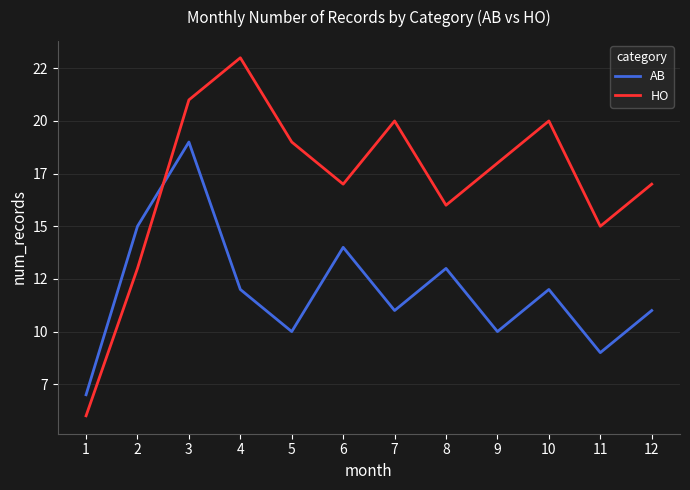

Reading right to left, transcribe all the data shown in this chart.

AB: 12=11	11=9	10=12	9=10	8=13	7=11	6=14	5=10	4=12	3=19	2=15	1=7
HO: 12=17	11=15	10=20	9=18	8=16	7=20	6=17	5=19	4=23	3=21	2=13	1=6